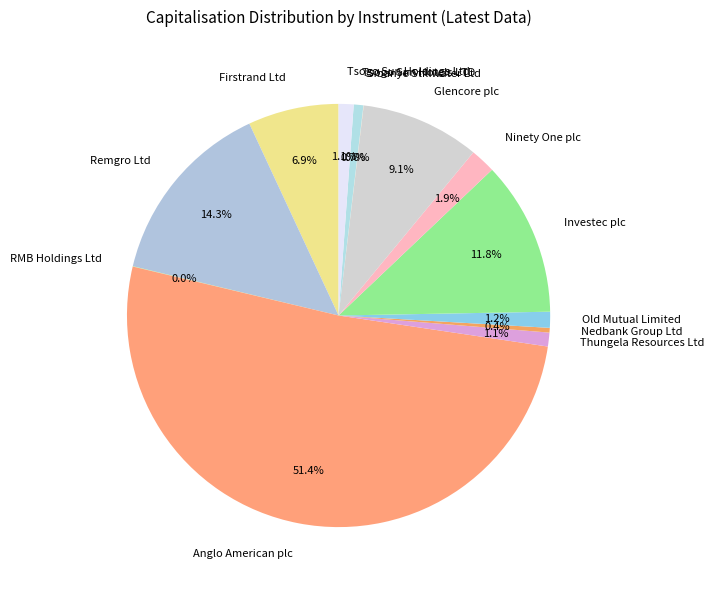

Combined, what portion of the pie is Firstrand Ltd and Thungela Resources Ltd?

8.0%